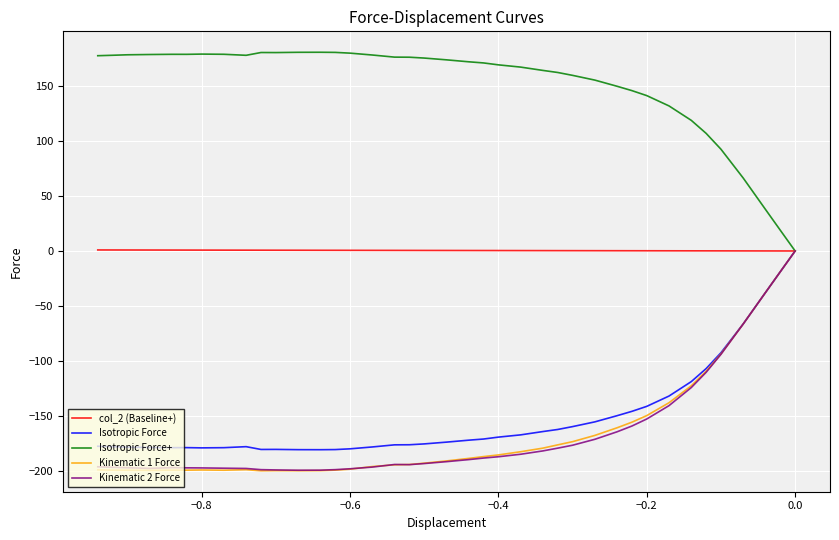

What are all the series names shown in the legend?

col_2 (Baseline+), Isotropic Force, Isotropic Force+, Kinematic 1 Force, Kinematic 2 Force